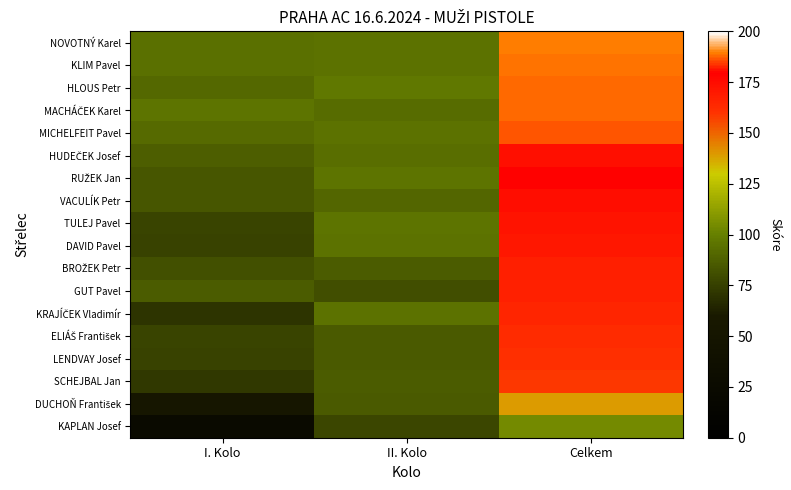

Rank the series by their maximum value, from lowest to highest.

KAPLAN Josef, DUCHOŇ František, SCHEJBAL Jan, LENDVAY Josef, ELIÁŠ František, KRAJÍČEK Vladimír, GUT Pavel, BROŽEK Petr, DAVID Pavel, TULEJ Pavel, VACULÍK Petr, RUŽEK Jan, HUDEČEK Josef, MICHELFEIT Pavel, MACHÁČEK Karel, HLOUS Petr, KLIM Pavel, NOVOTNÝ Karel